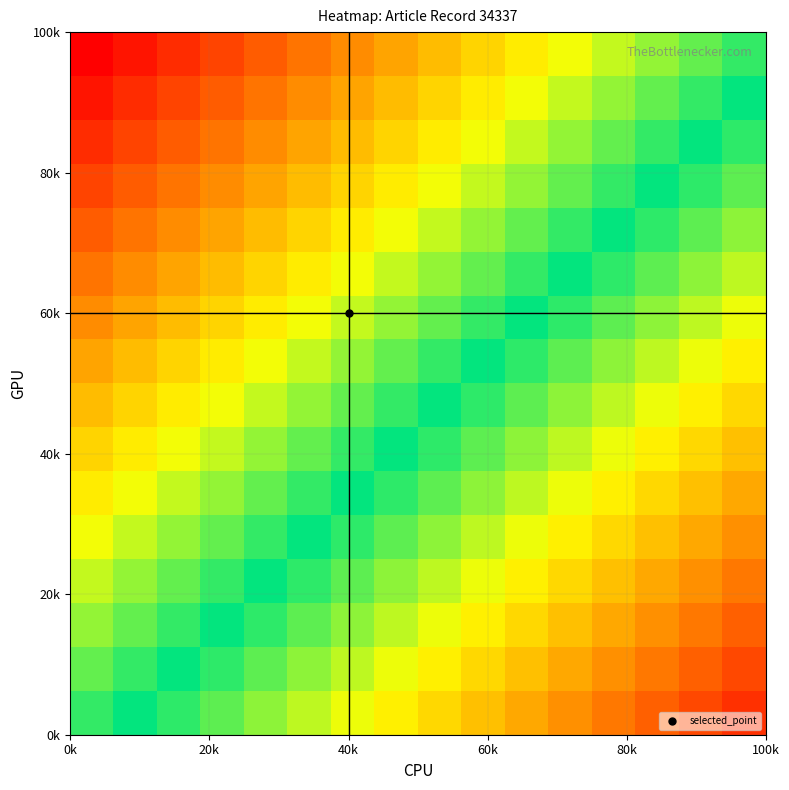

At how many categories does at least one series exceed 0?

16